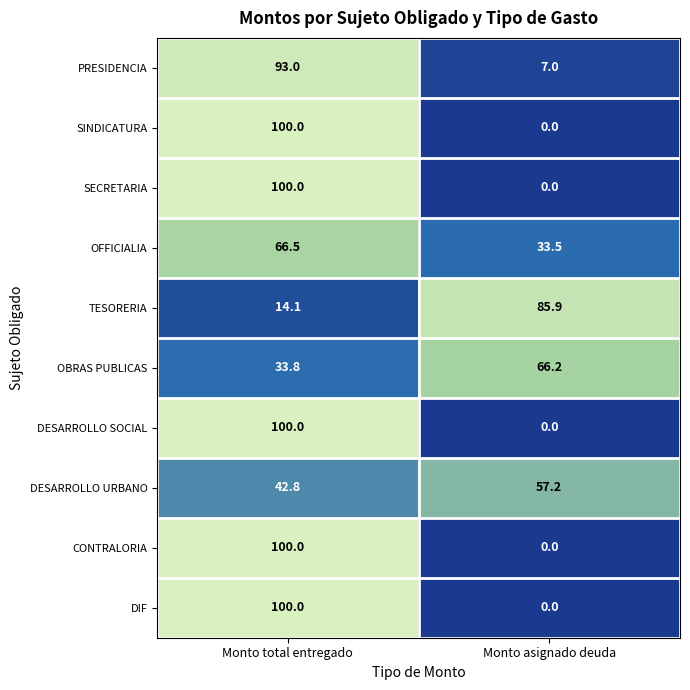

True or false: TESORERIA has a value of 14.1 at Monto total entregado.

True